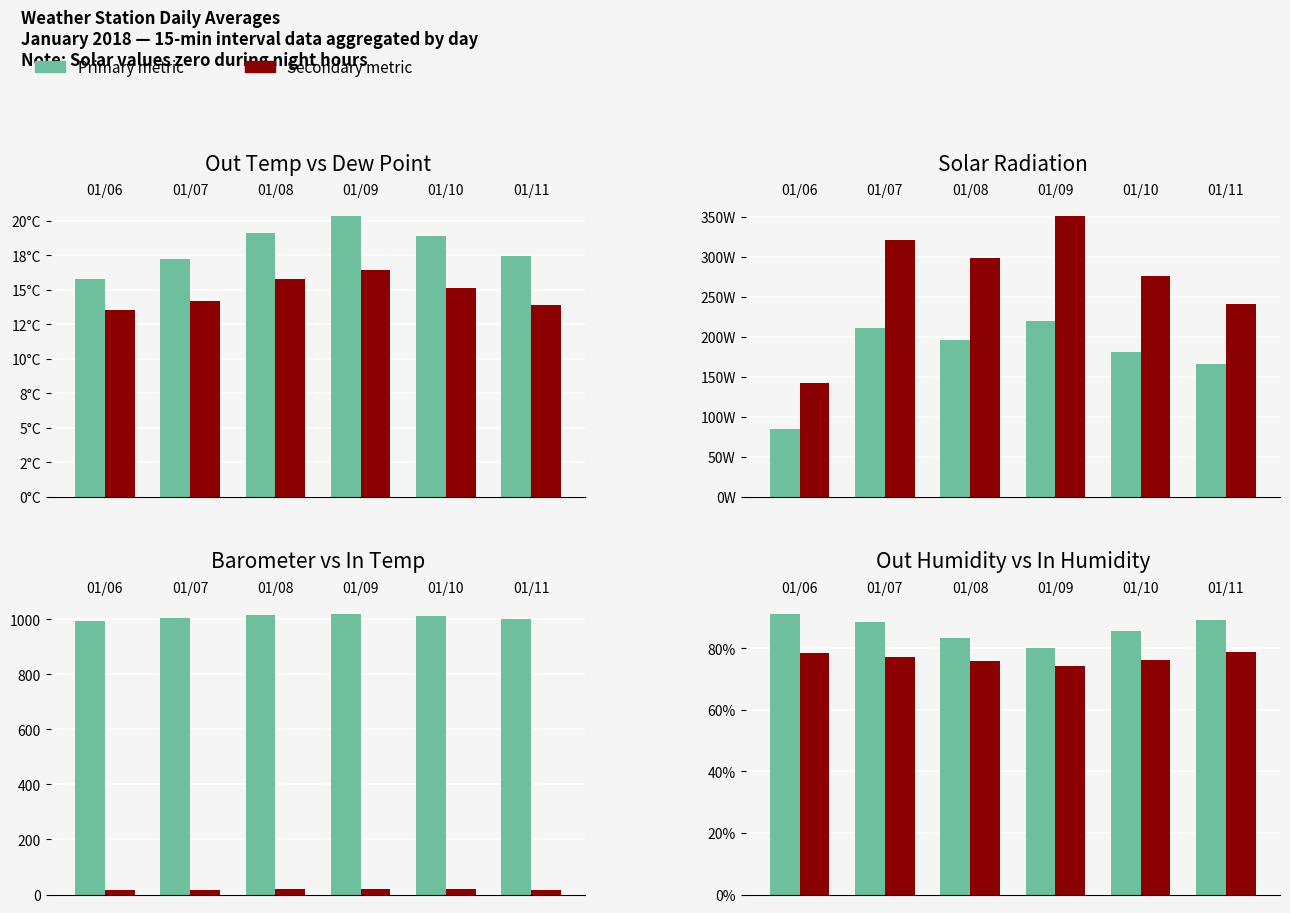

What is the difference between the maximum and minimum values in the Avg Out Temp series?

4.5